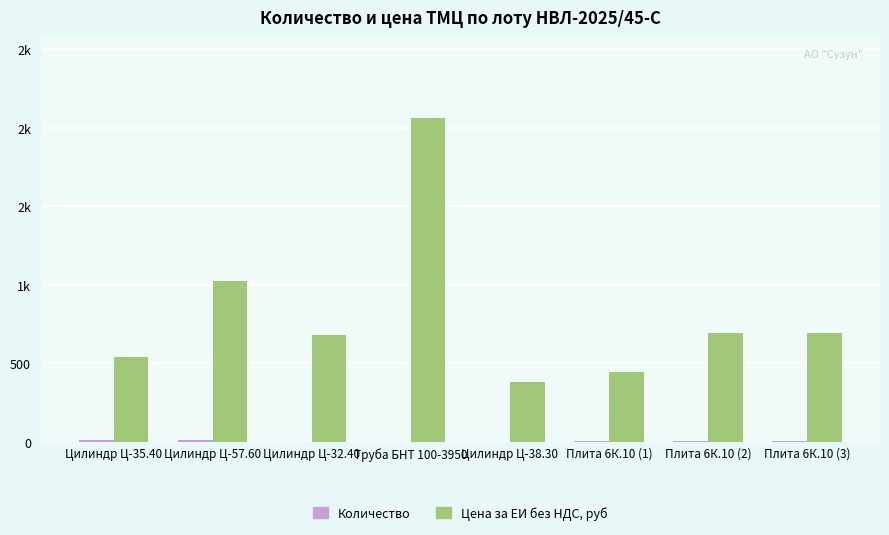

At which label does Цена за ЕИ без НДС, руб first exceed 693?

Цилиндр Ц-57.60